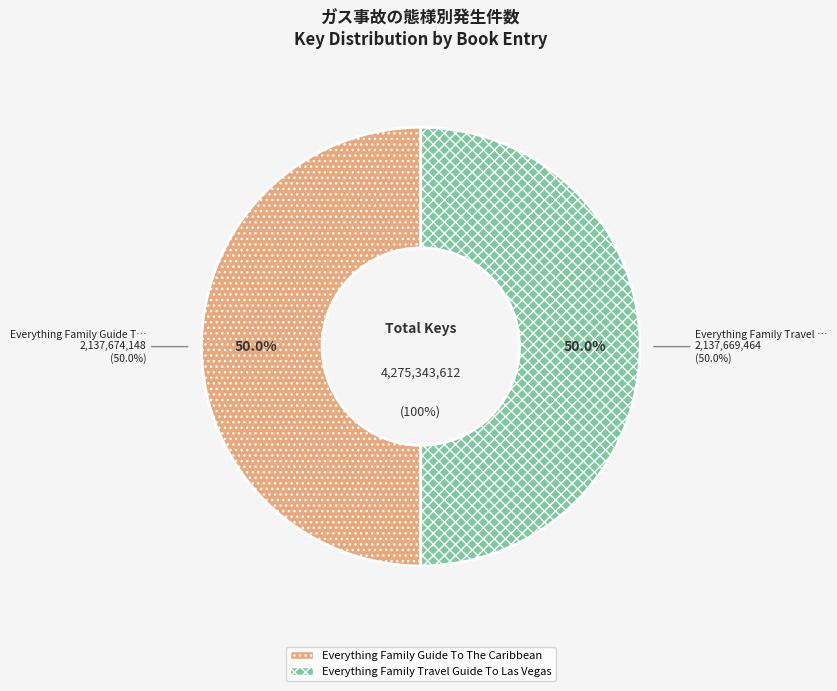

Which category has the smallest portion of the pie?

Everything Family Travel Guide To Las Vegas